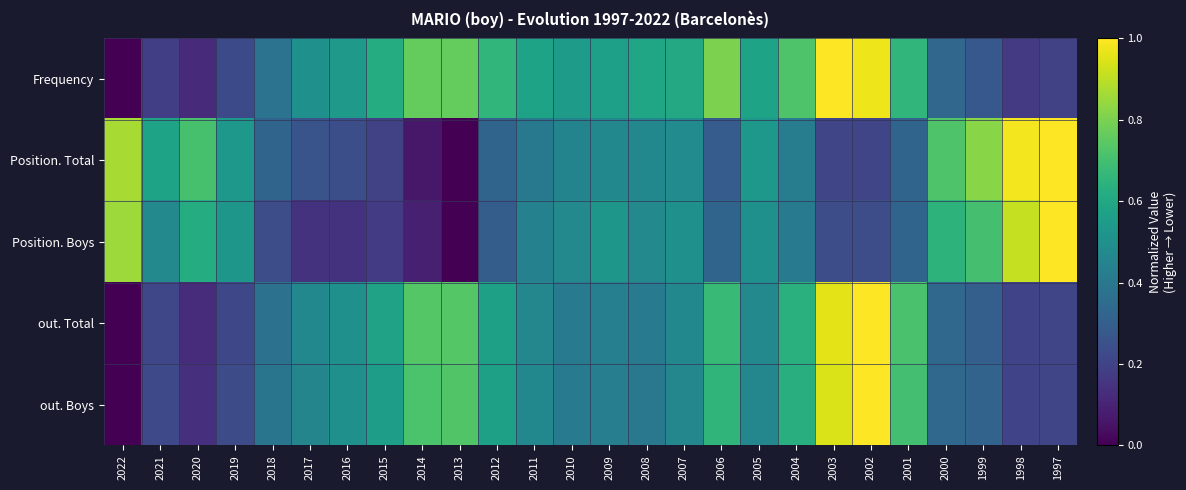

At how many categories does at least one series exceed 0?

26